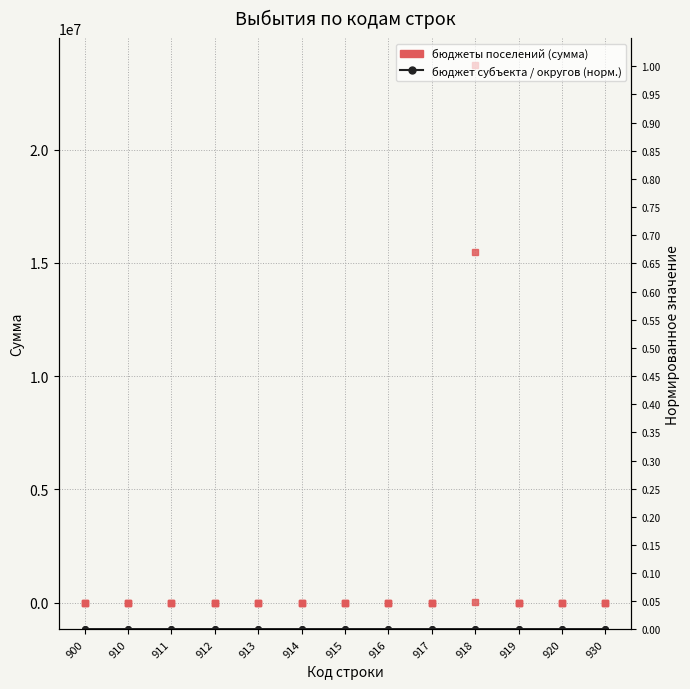

Is the value of бюджеты городских округов at 910 greater than the value of бюджеты сельских поселений at 912?

No